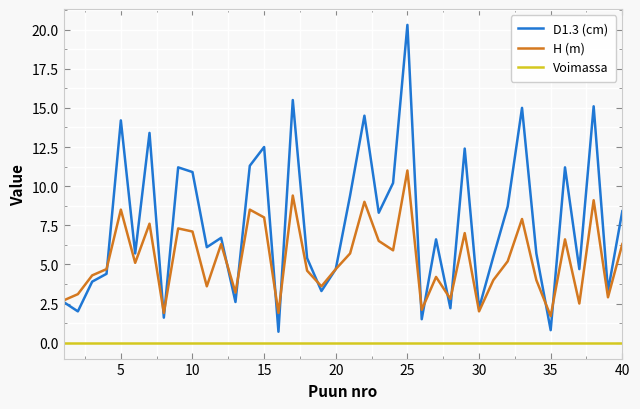

Rank the series by their average value, from highest to lowest.

D1.3 (cm), H (m), Voimassa